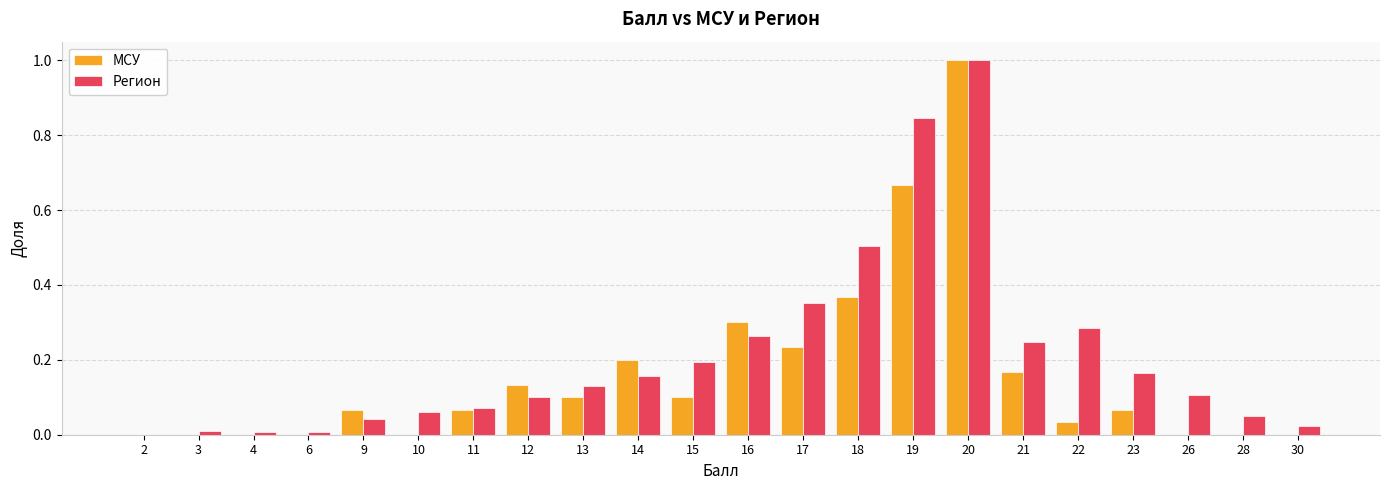

What is the maximum value for Регион?

1.0